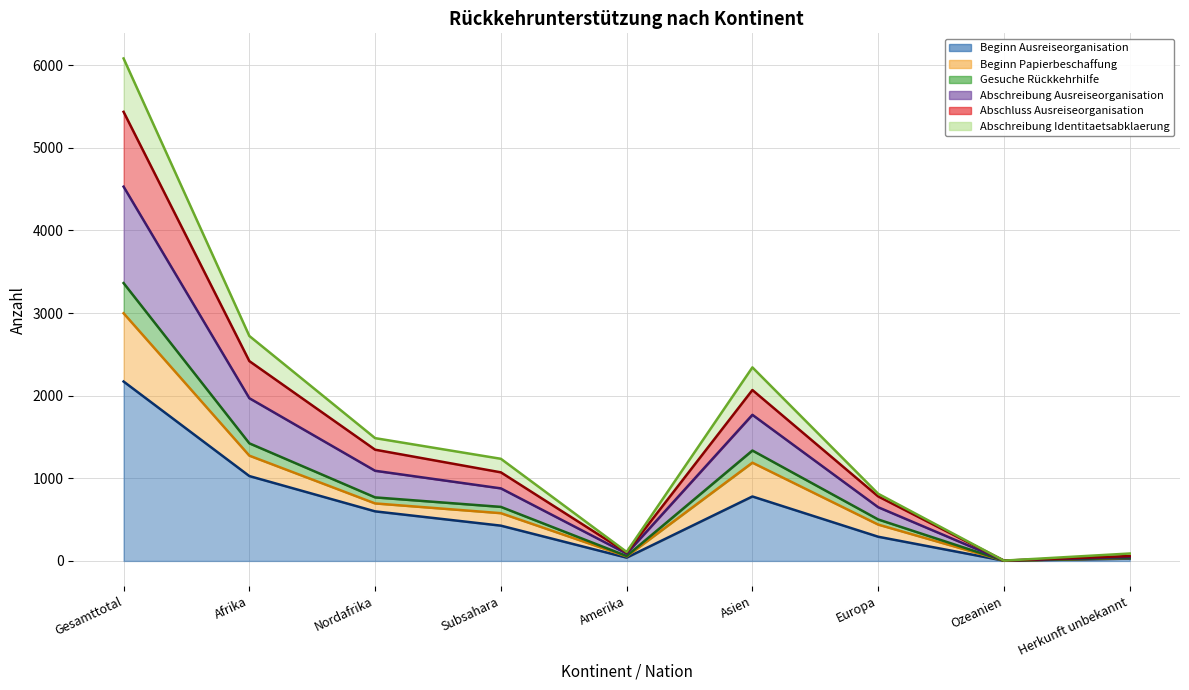

True or false: Beginn Ausreiseorganisation has more than 1 points higher than both neighbors.

False